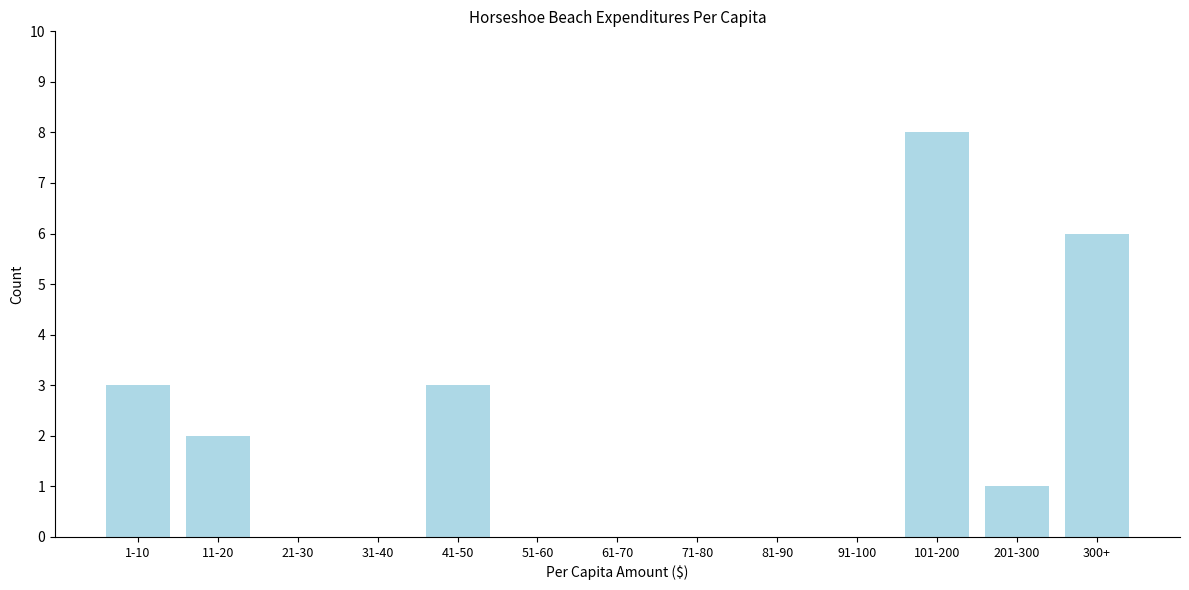

Reading left to right, extract all data points from this chart.

1-10=3	11-20=2	21-30=0	31-40=0	41-50=3	51-60=0	61-70=0	71-80=0	81-90=0	91-100=0	101-200=8	201-300=1	300+=6